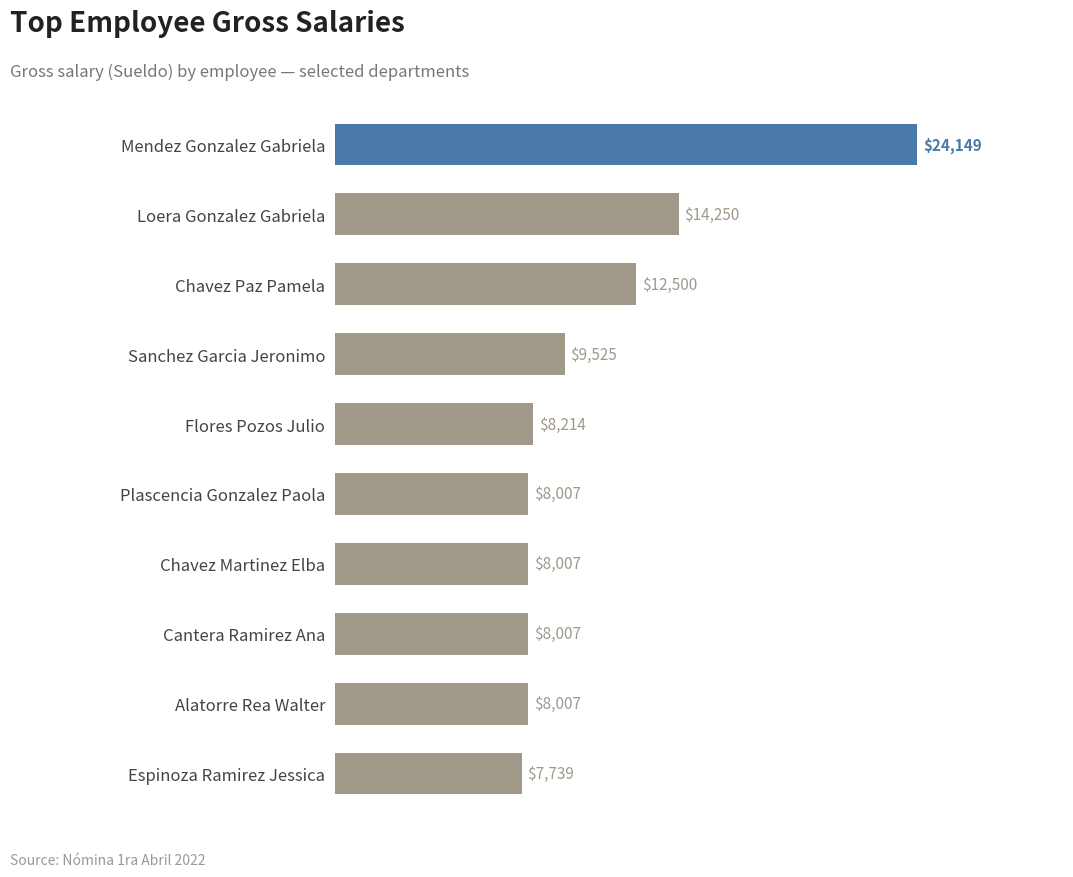

What is the value of the 5th bar from the top?

8214.3